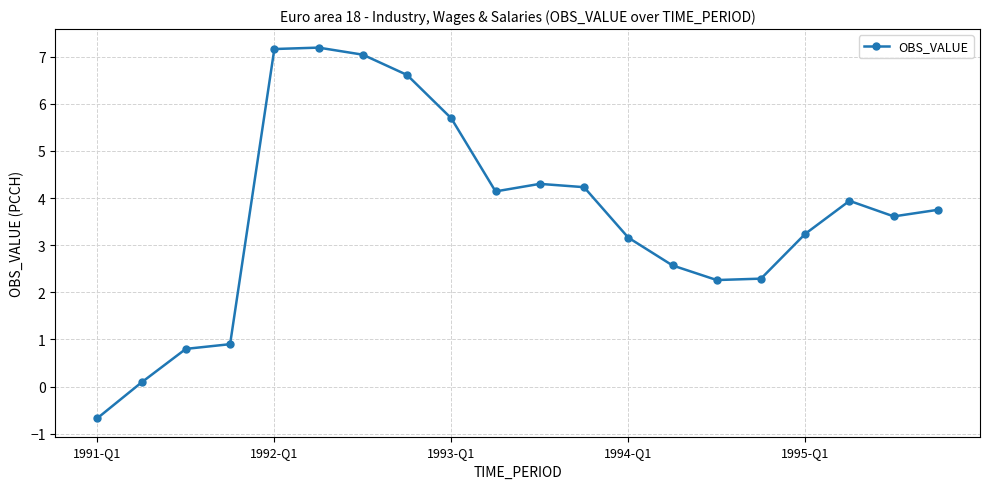

What is the maximum value shown in the chart?

7.2